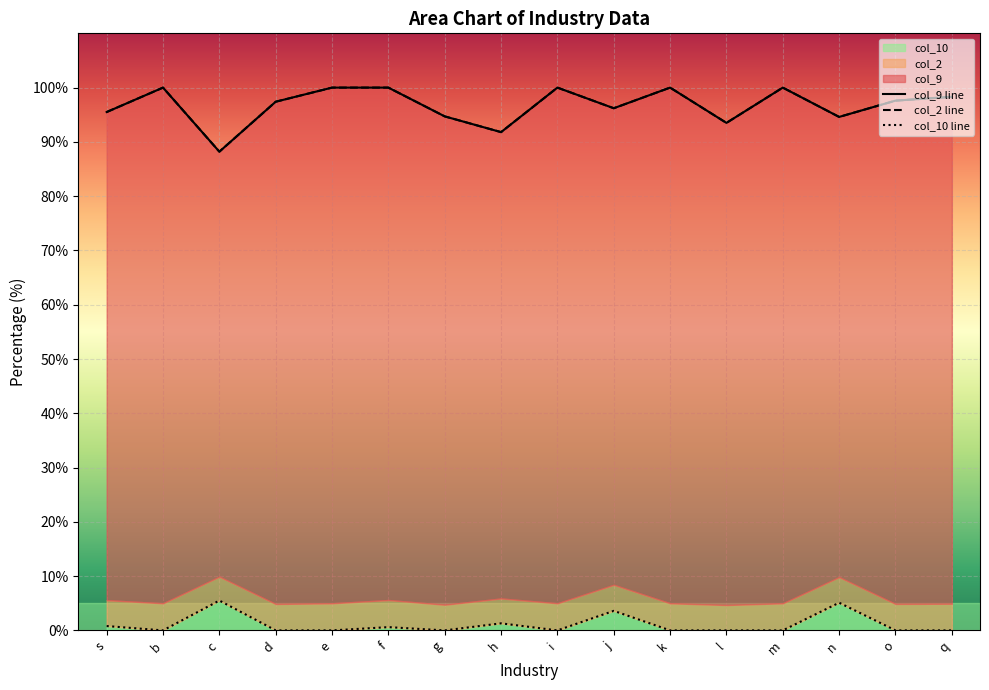

What position from the left is n?

14